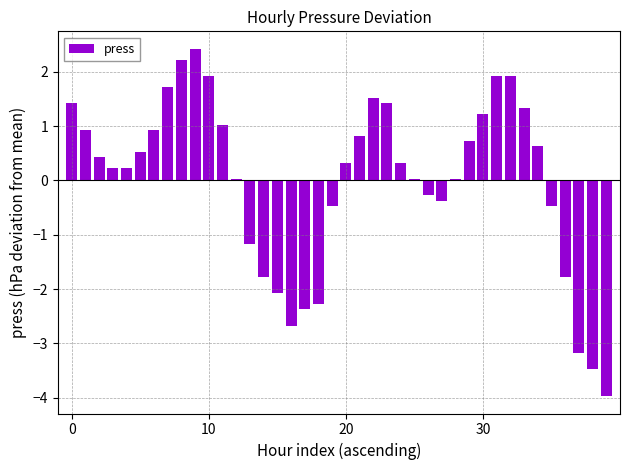

What is the difference between the maximum and second lowest values?

5.9